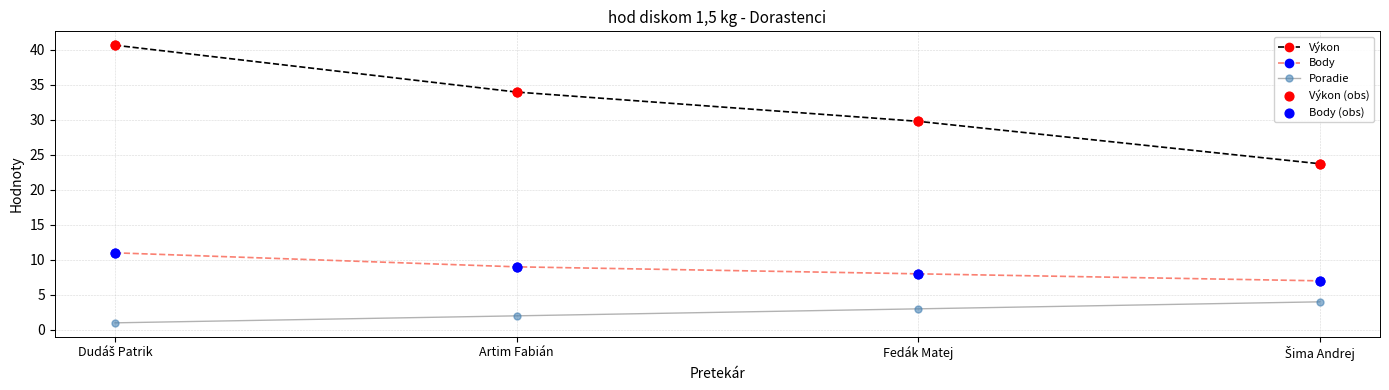

What is the total value across all series at Fedák Matej?

40.8